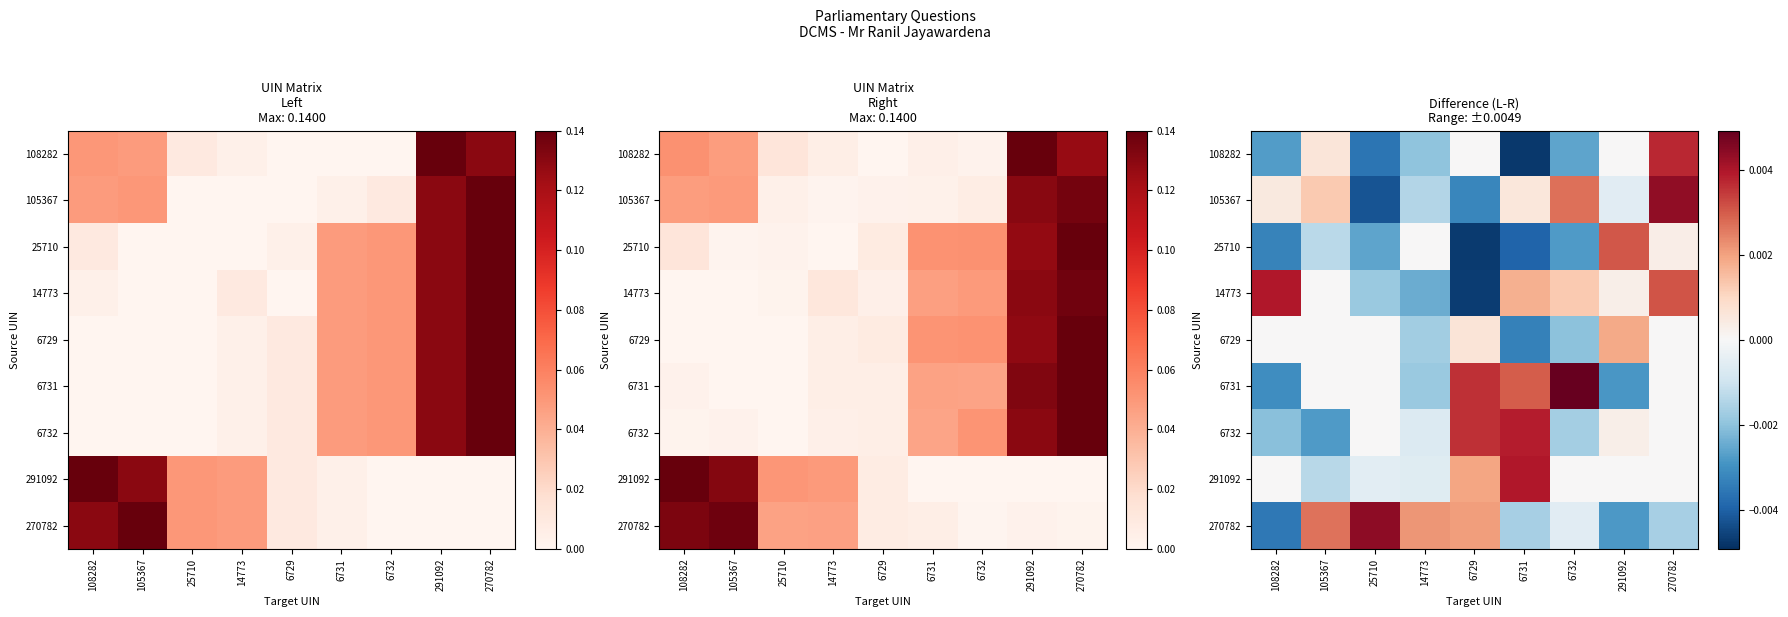

Which has a higher value, 6731 or 105367?

105367